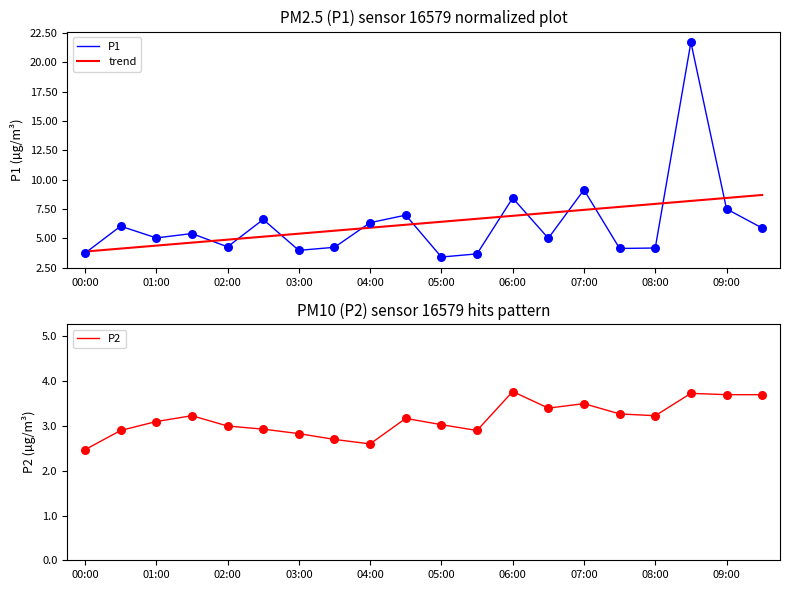

What are all the series names shown in the legend?

P1, trend, P2